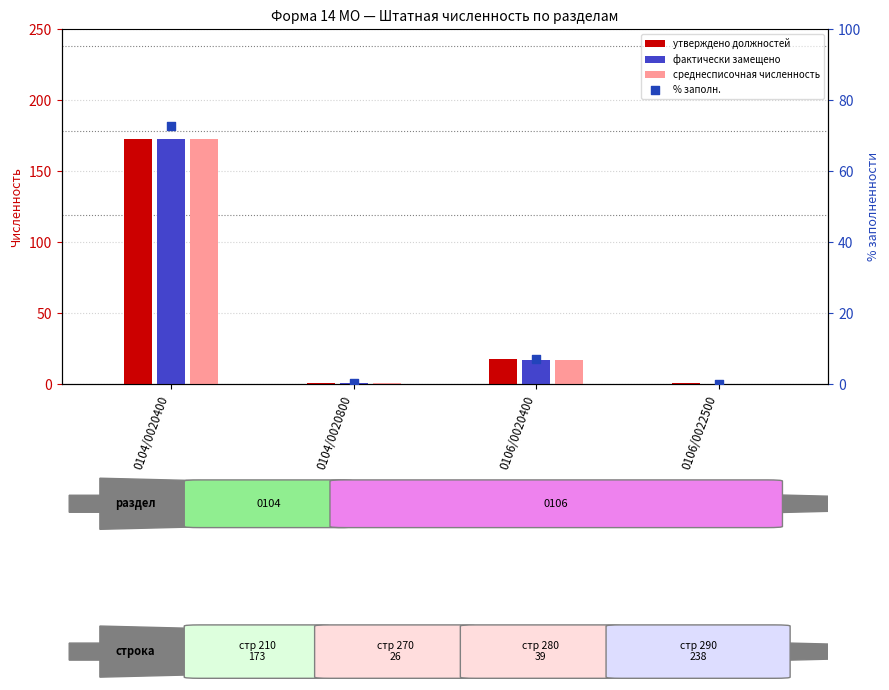

What is the total value across all series at 0104/0020400?

591.7